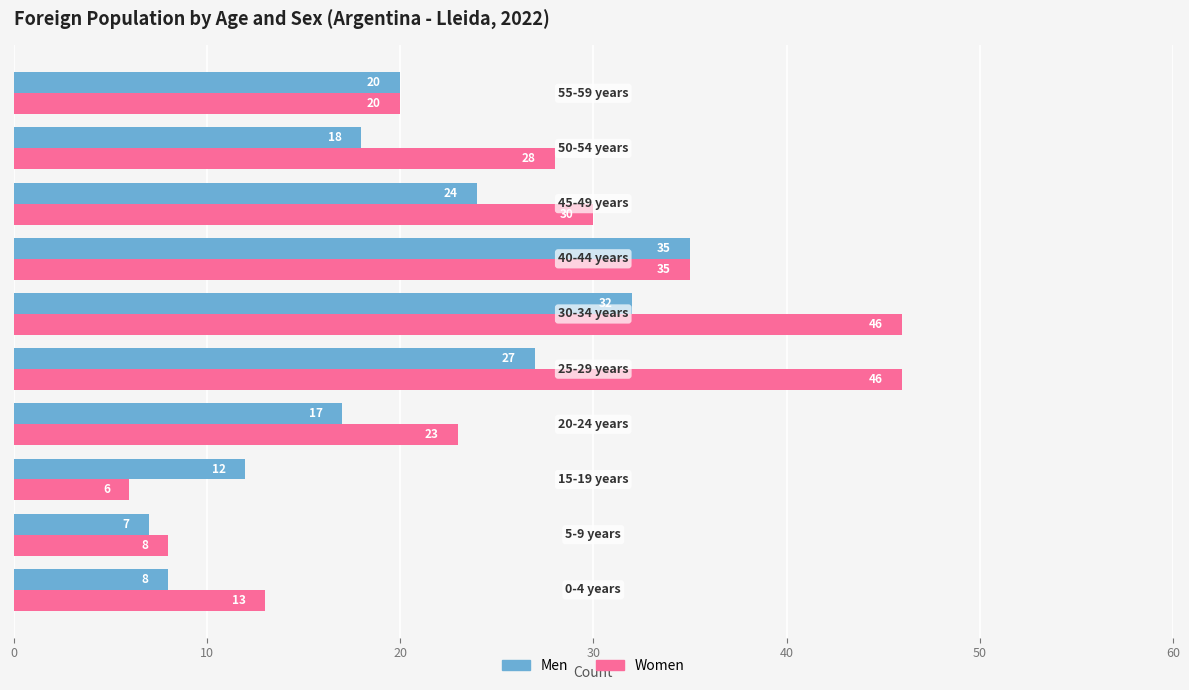

What is the minimum value for Men?

7